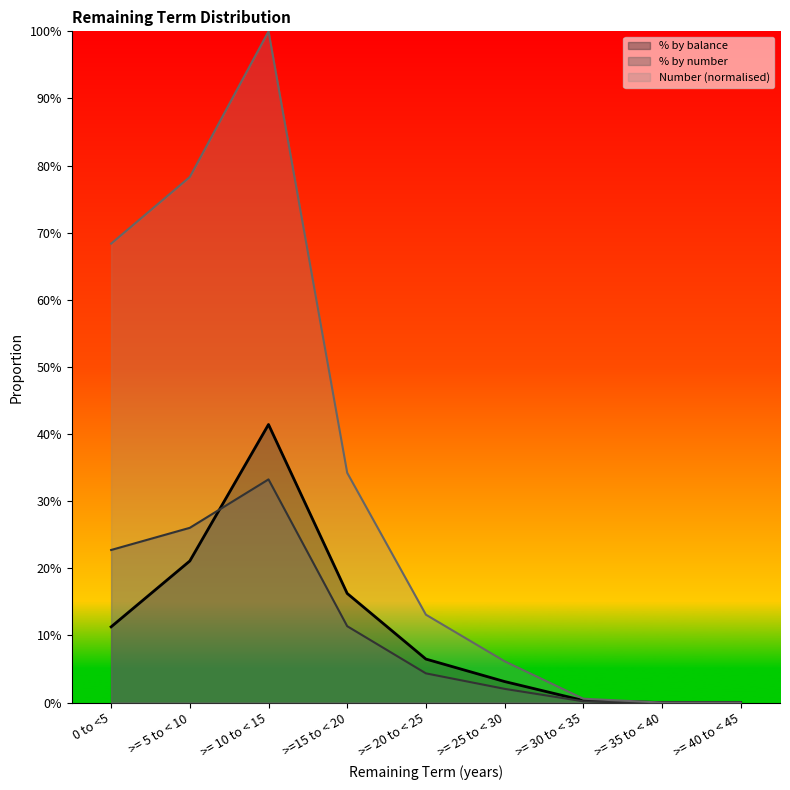

Which series has the largest range (max minus min)?

Number (normalised)